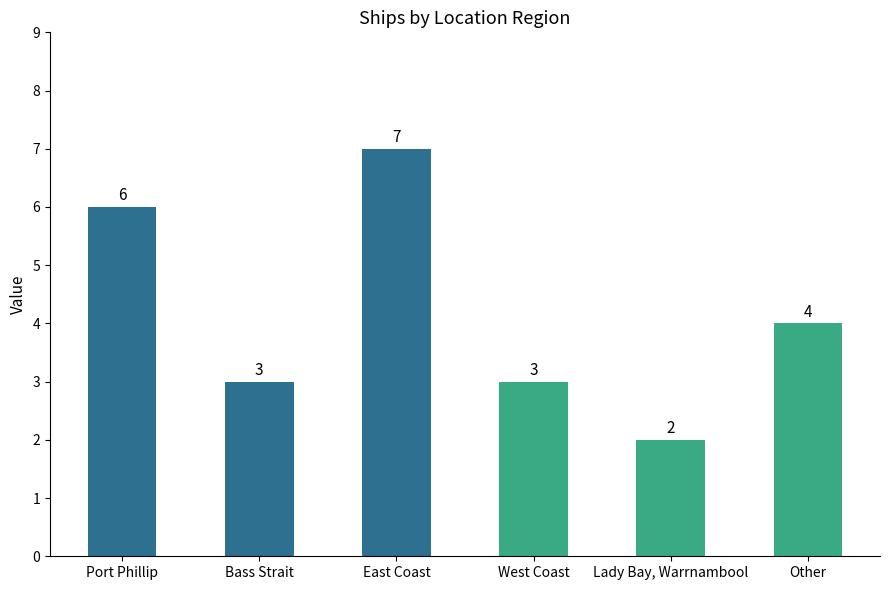

Reading left to right, what are all the values shown in this chart?

Port Phillip=6	Bass Strait=3	East Coast=7	West Coast=3	Lady Bay, Warrnambool=2	Other=4